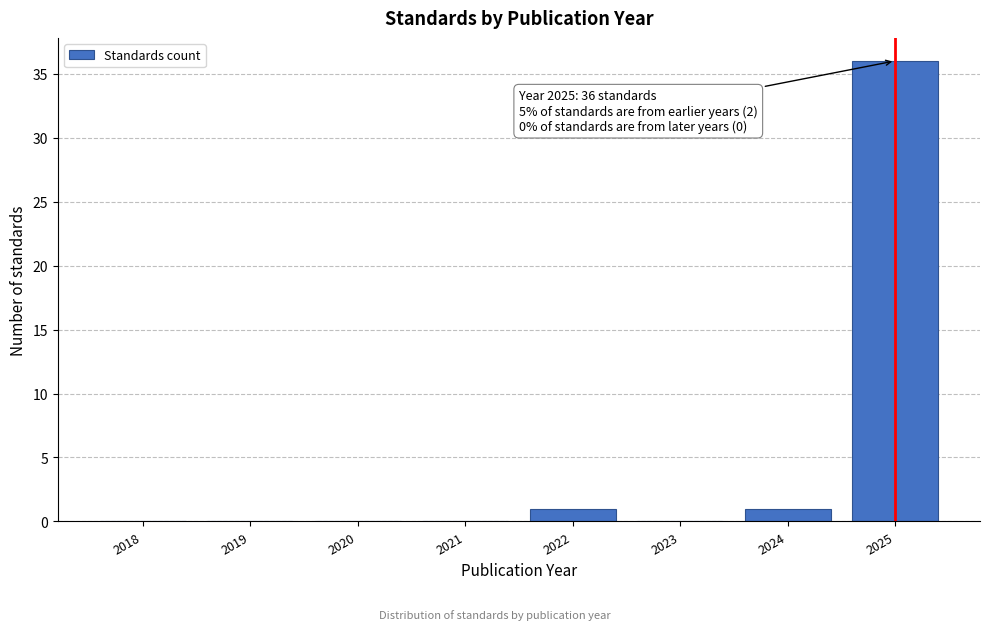

Reading right to left, extract all data points from this chart.

2025=36	2024=1	2023=0	2022=1	2021=0	2020=0	2019=0	2018=0